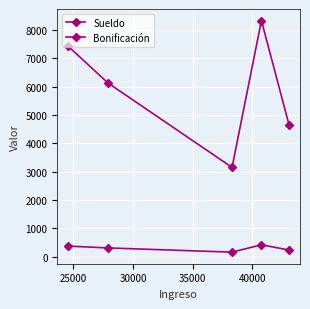

What is the value of the Bonificación point at the 4th from the left?

416.8